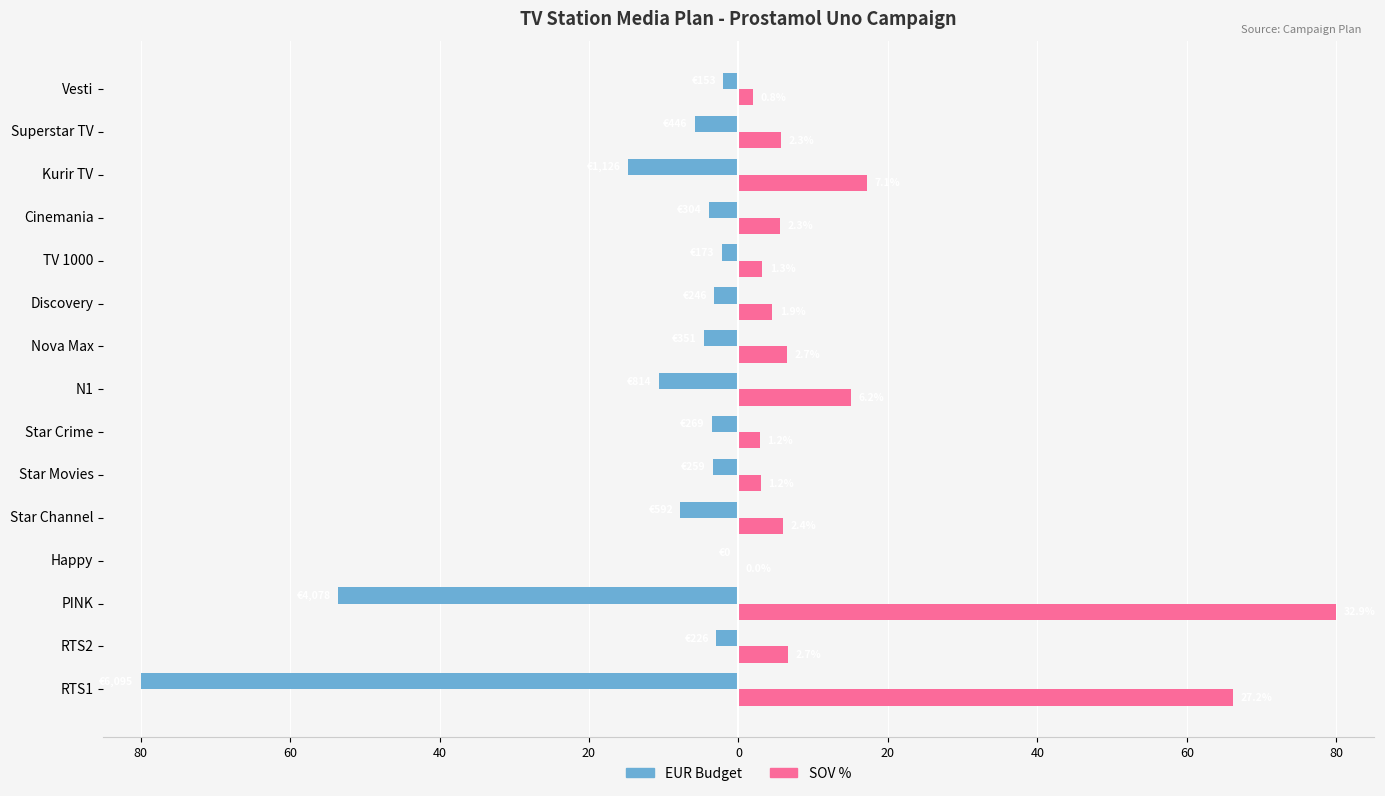

What are all the series names shown in the legend?

EUR Budget, SOV %